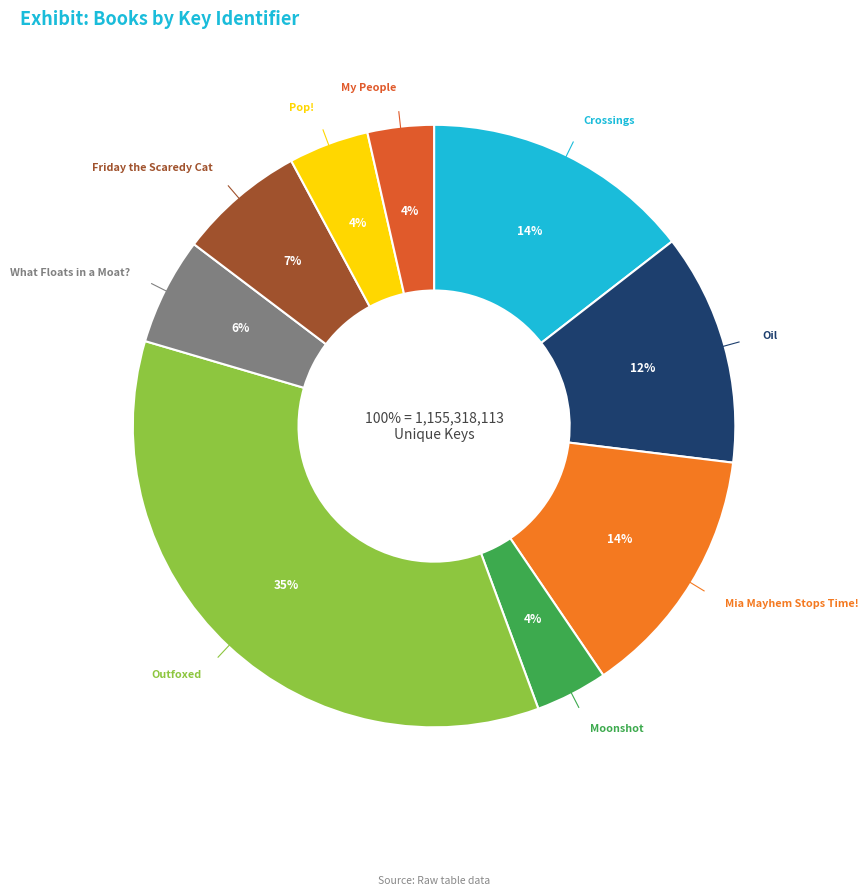

The Mia Mayhem Stops Time! slice represents 14% of the pie. True or false?

True